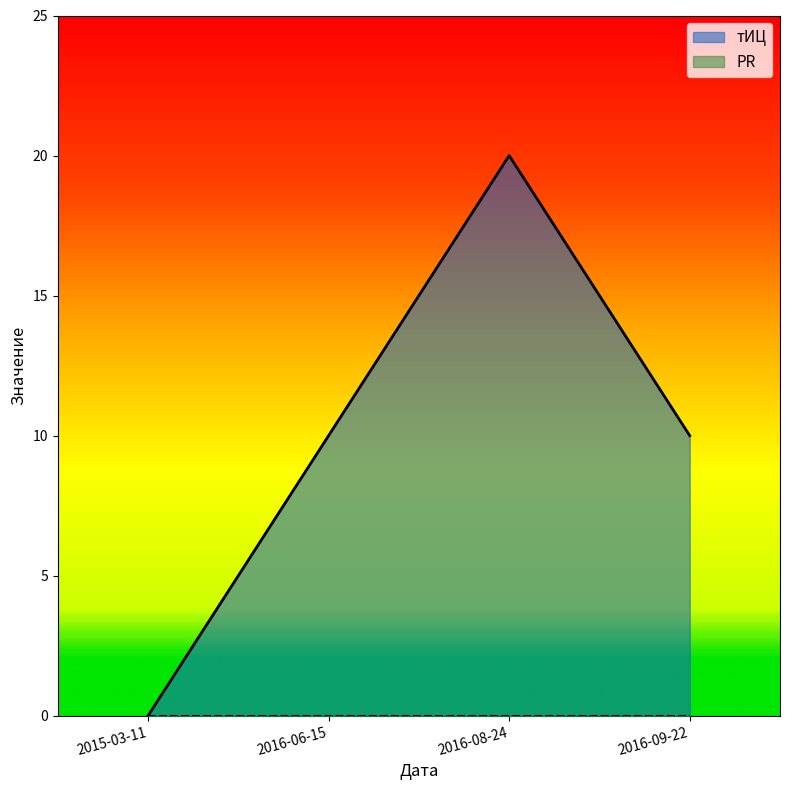

How many series are shown in this chart?

2